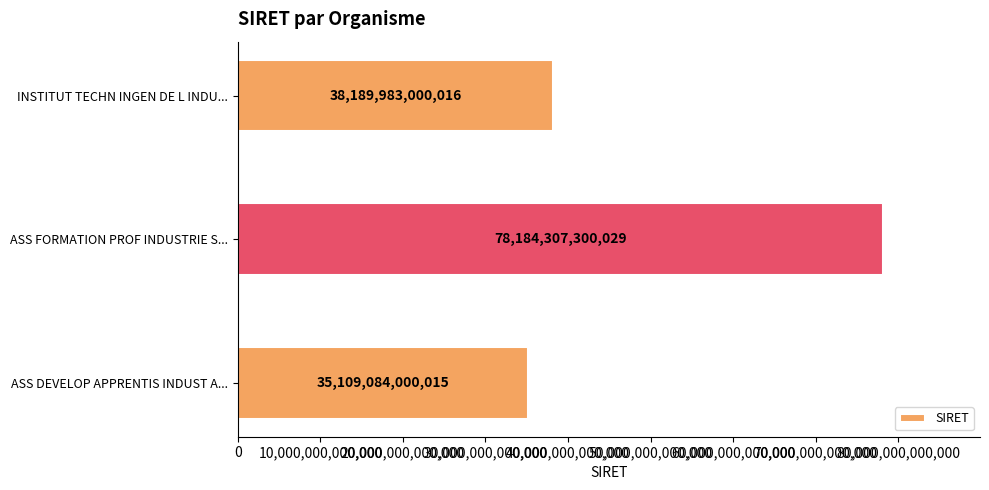

At which label is the value closest to 56646695650022?

INSTITUT TECHN INGEN DE L INDU...